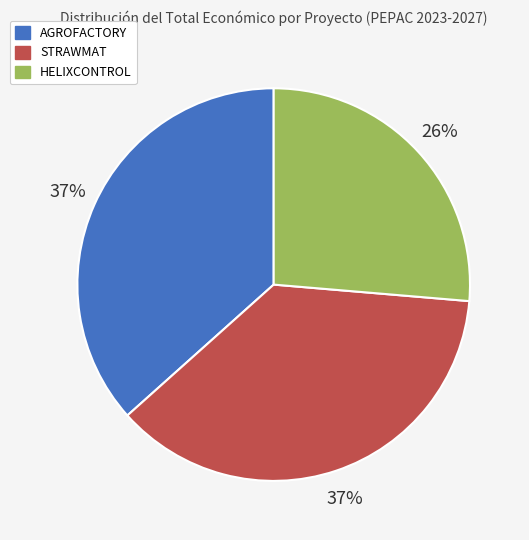

To the nearest percent, what portion does HELIXCONTROL represent?

26%